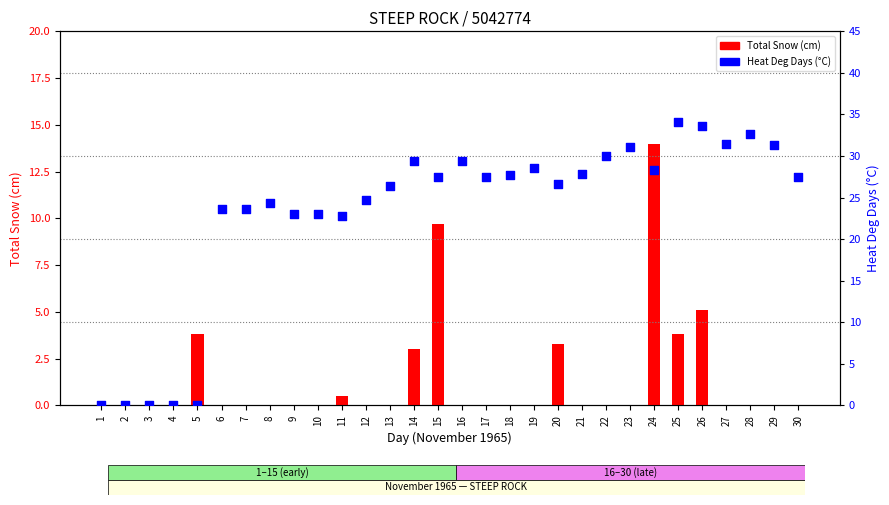

Is the value of Heat Deg Days (°C) at 22 greater than the value of Total Snow (cm) at 22?

Yes